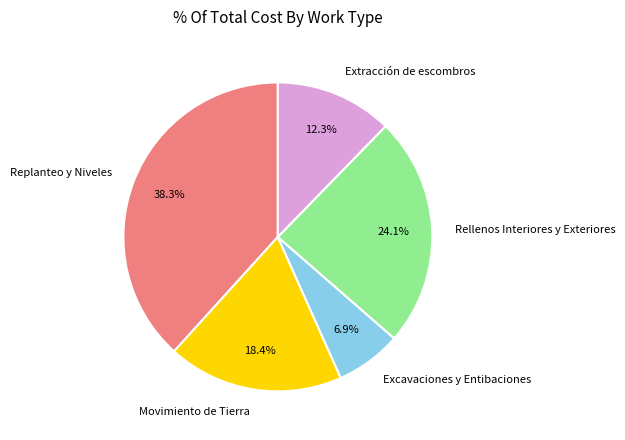

To the nearest percent, what portion does Extracción de escombros represent?

12%